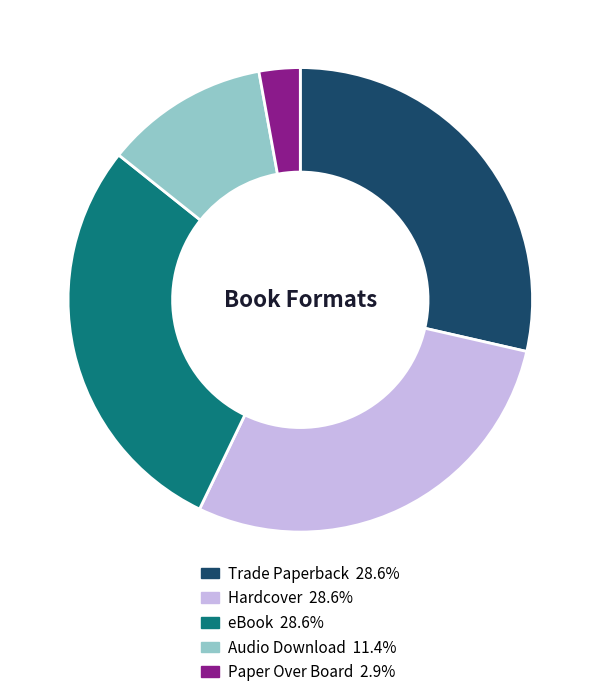

Which category has the smallest portion of the pie?

Paper Over Board